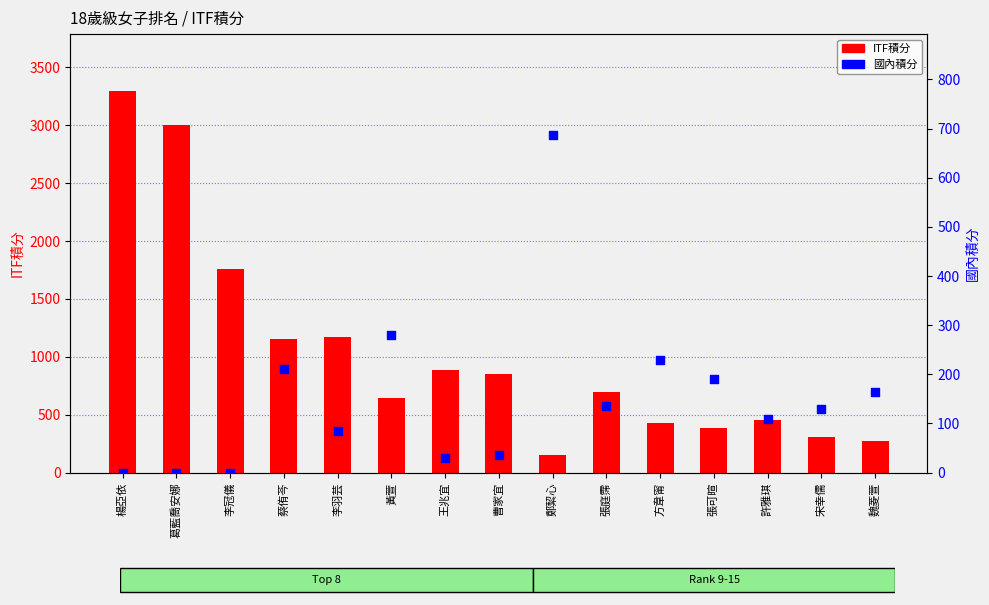

At which category is the sum across all series the highest?

楊亞依